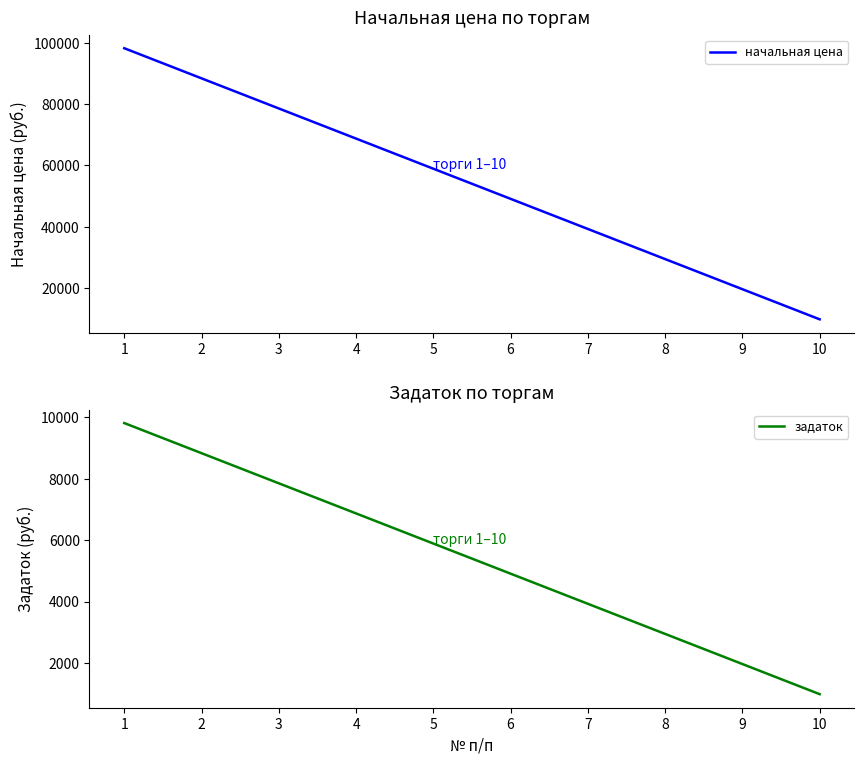

Count the number of categories in the chart.

10